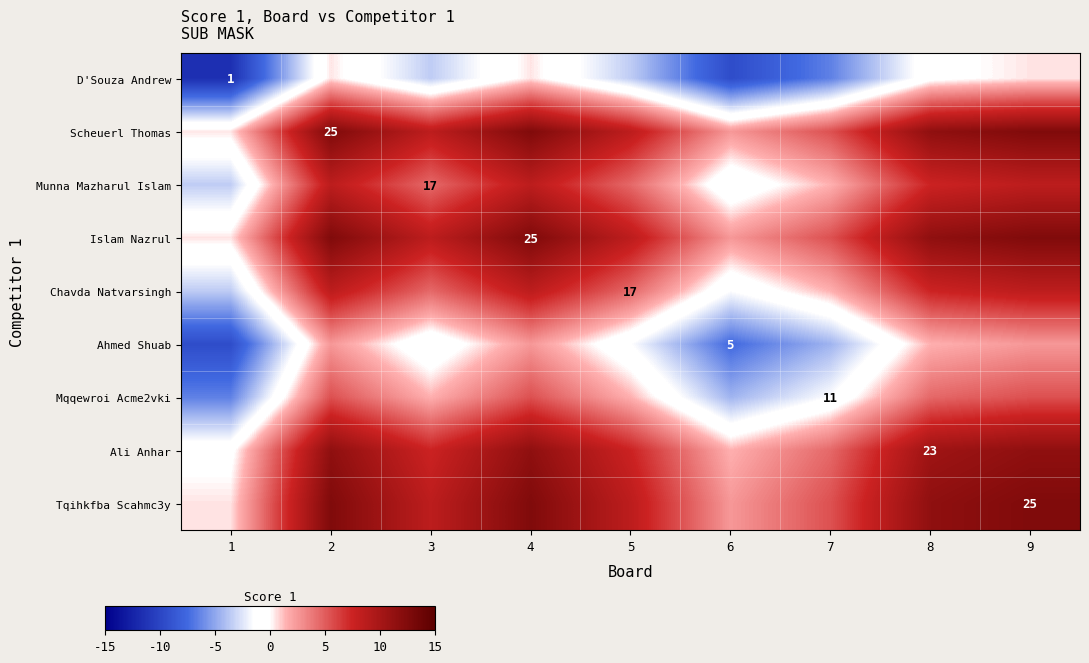

The Scheuerl Thomas series shows 25.0 at 2. True or false?

True